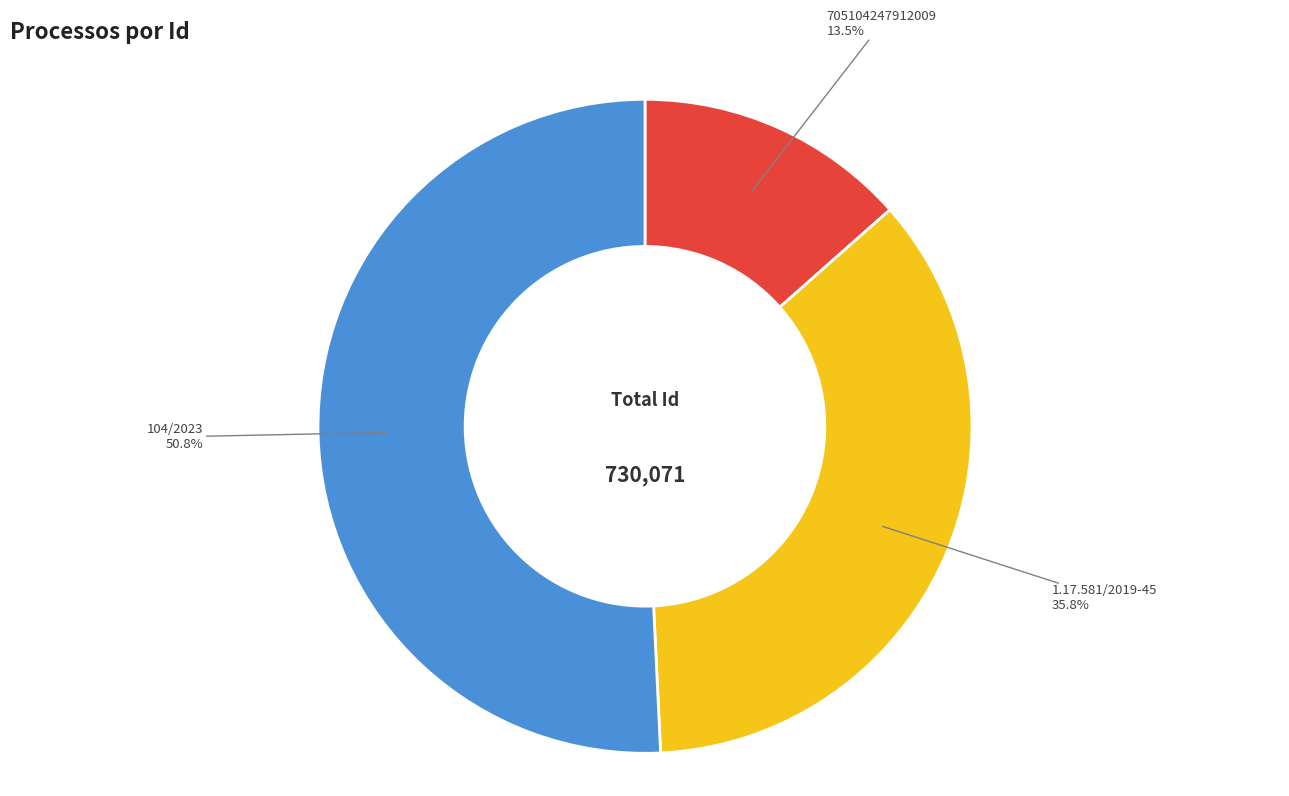

How much of the chart is everything except 1.17.581/2019-45?

64.2%